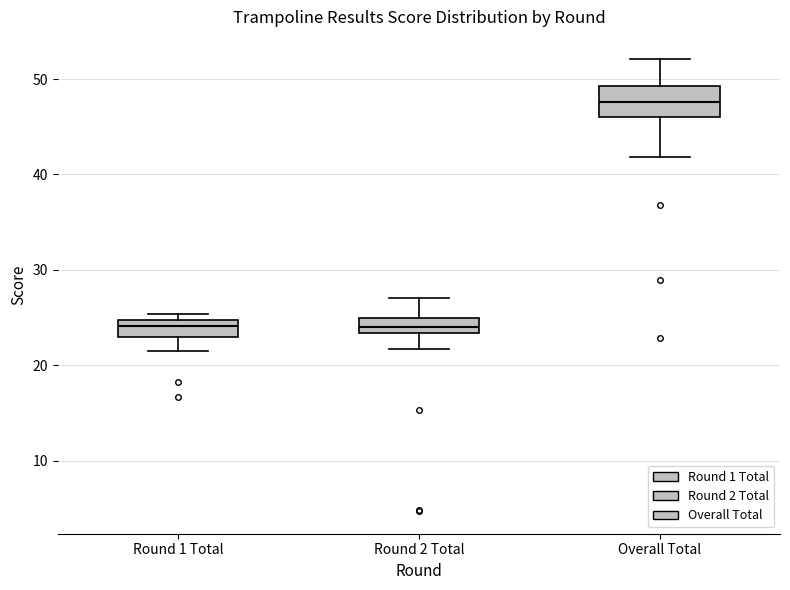

Where does the upper whisker of the box for Overall Total end on the y-axis? The values are not printed on the chart, so give them approximately, as read against the axis.

52